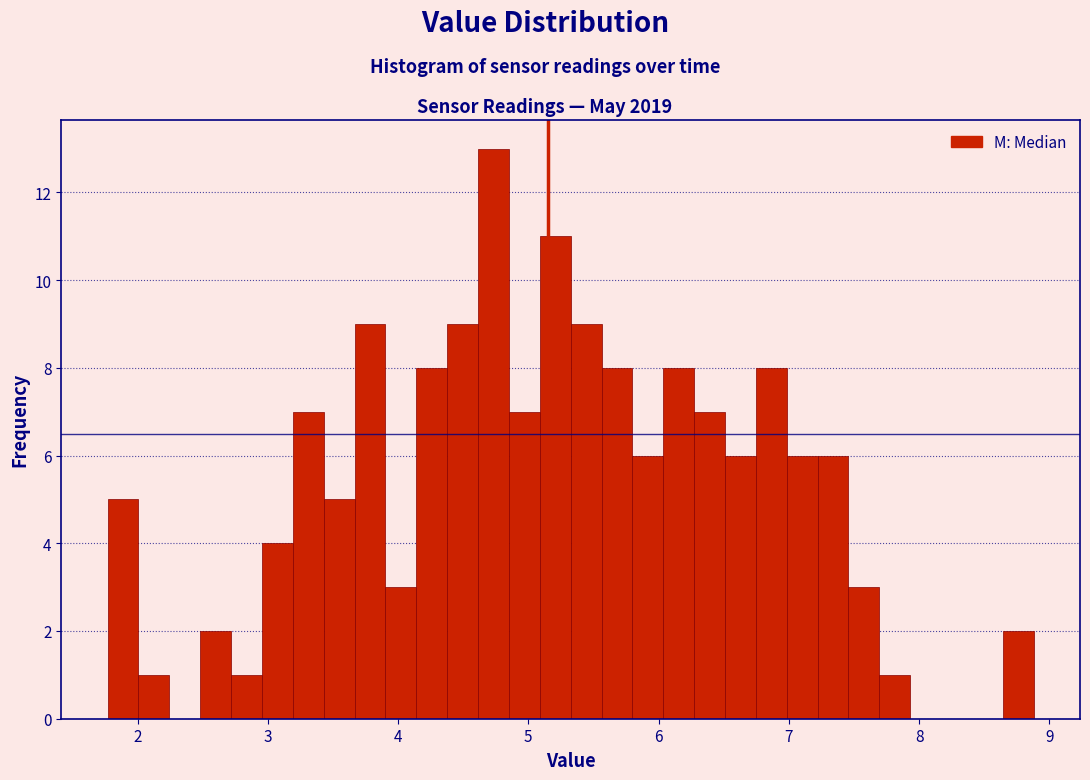

Read against the x-axis, roughly where is the centre of the tallest bar?

4.7